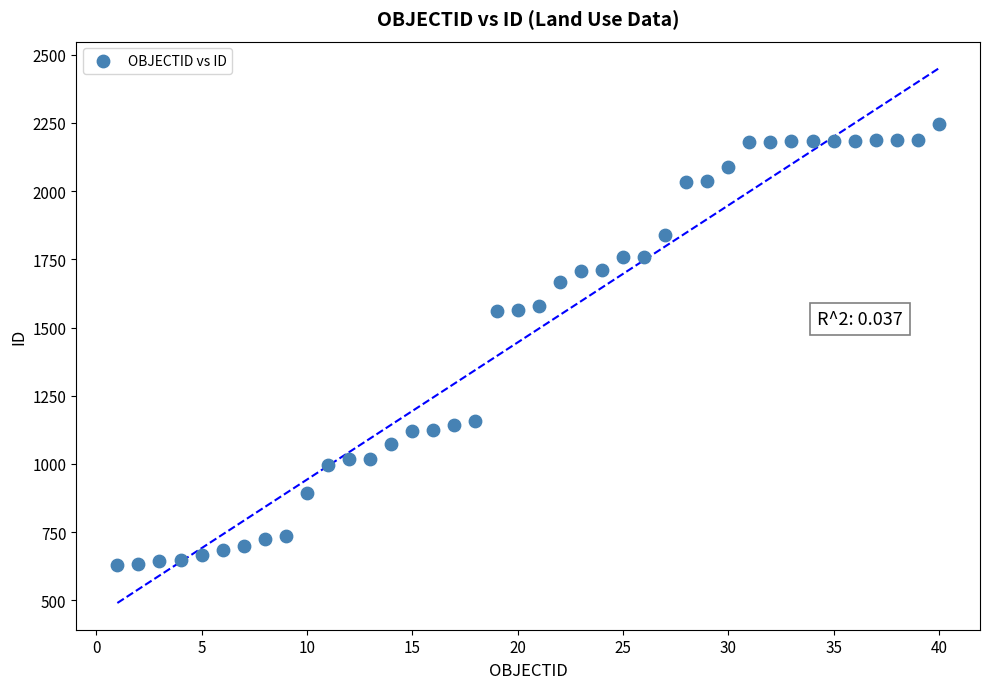

What is the range of Y values (max minus min)?

1618